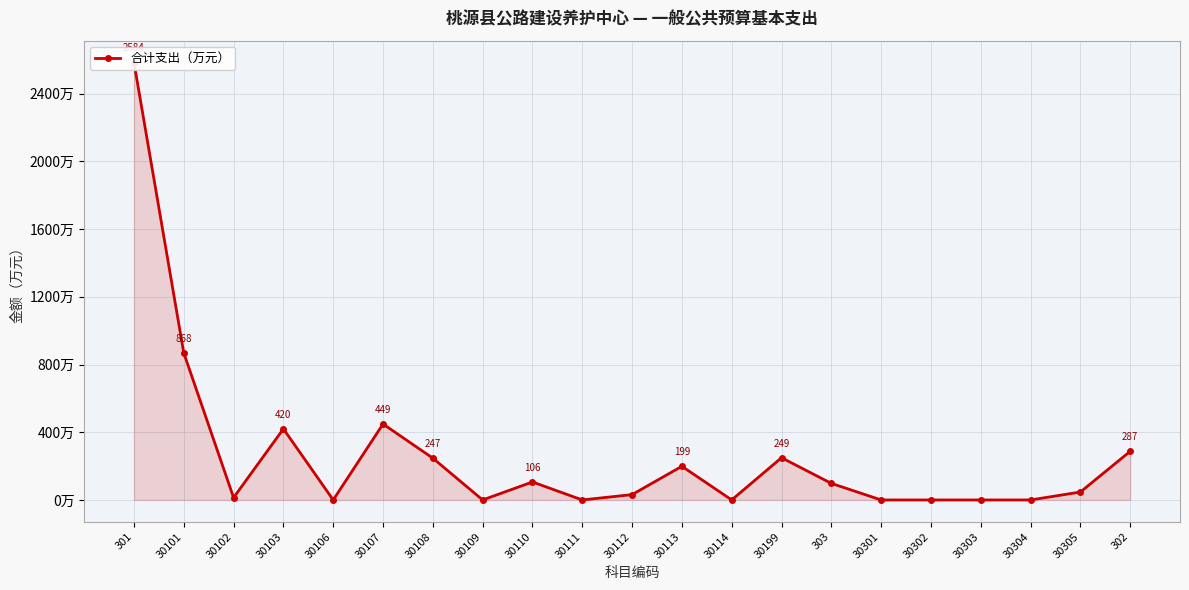

Count the number of data series in this chart.

1